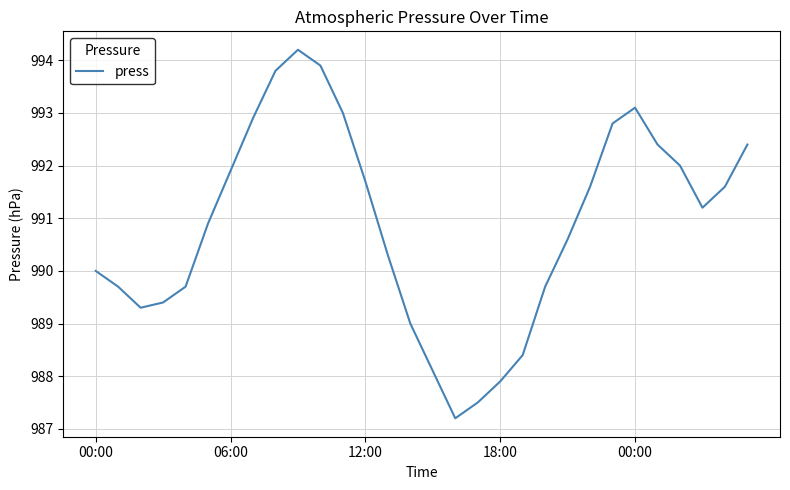

What is the greatest value displayed?

994.2